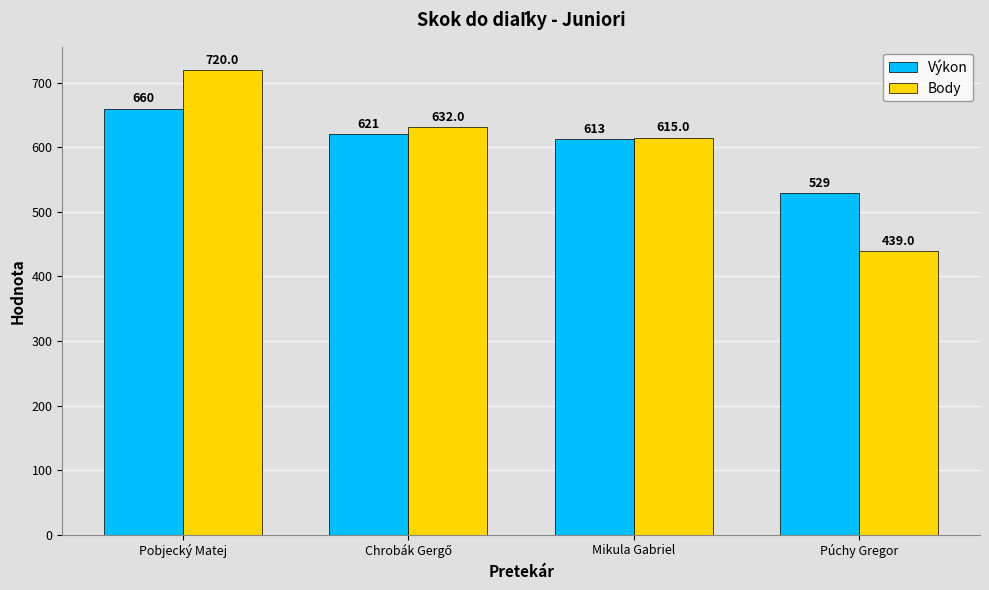

How many series are shown in this chart?

2